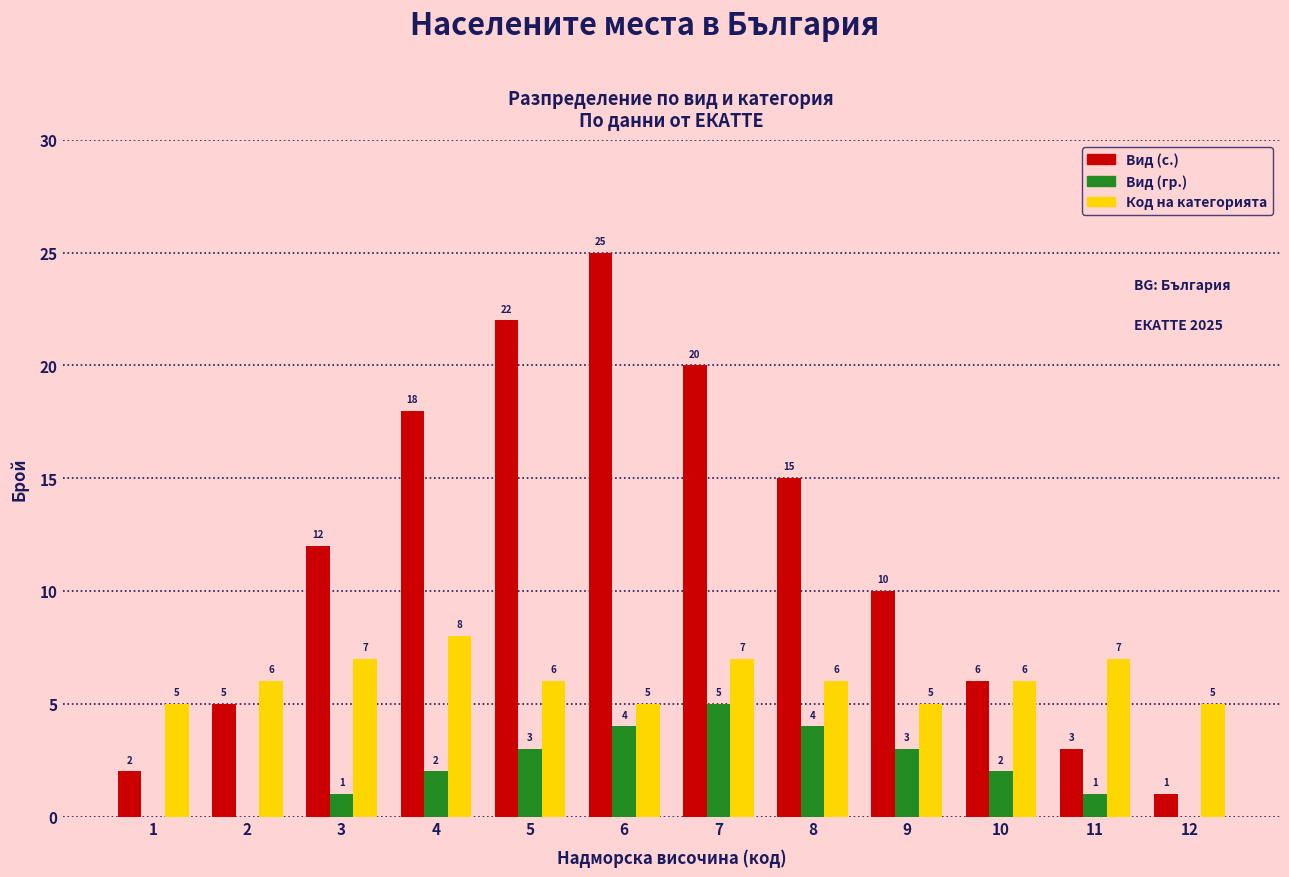

How many series are shown in this chart?

3